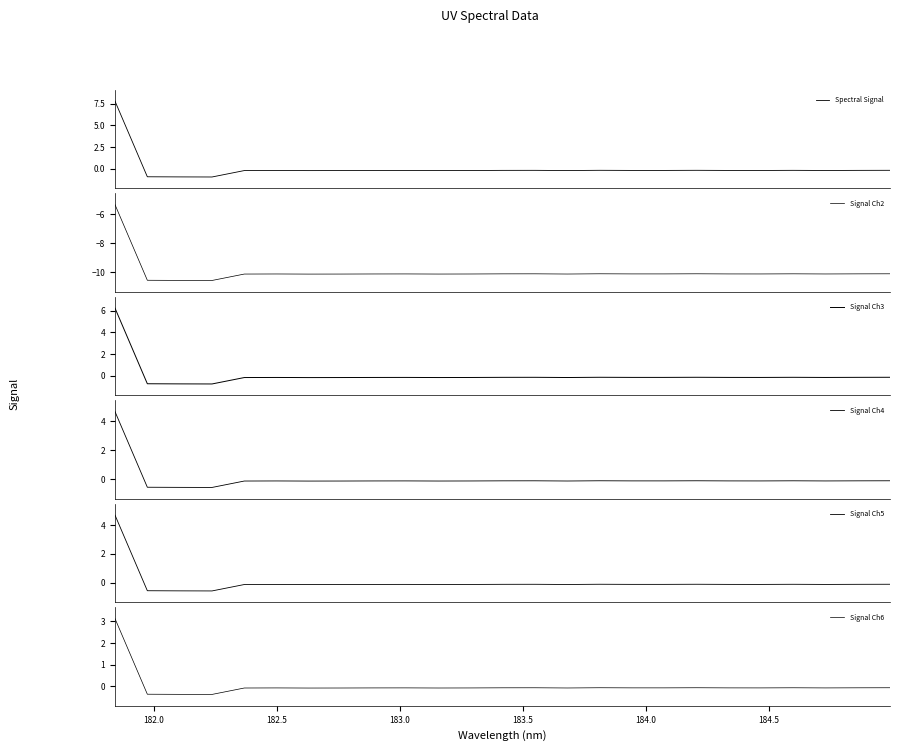

How many values in Spectral Signal are below zero?

24